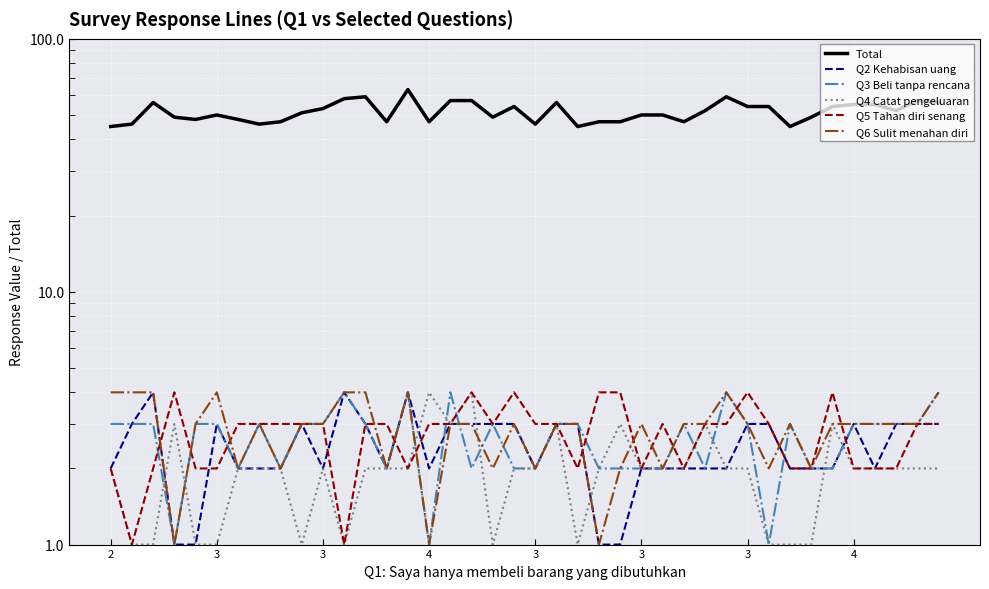

How many values in the Total series are below 51?

20